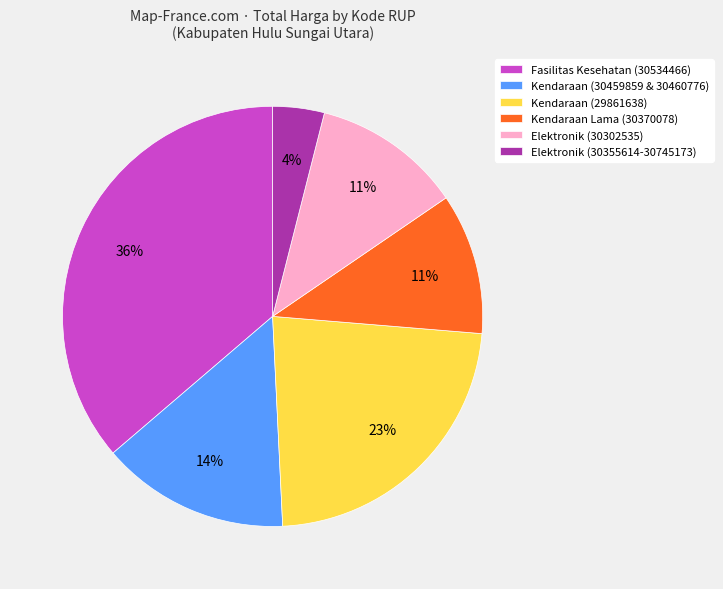

To the nearest percent, what is the difference between the largest and smallest slice percentages?

32%